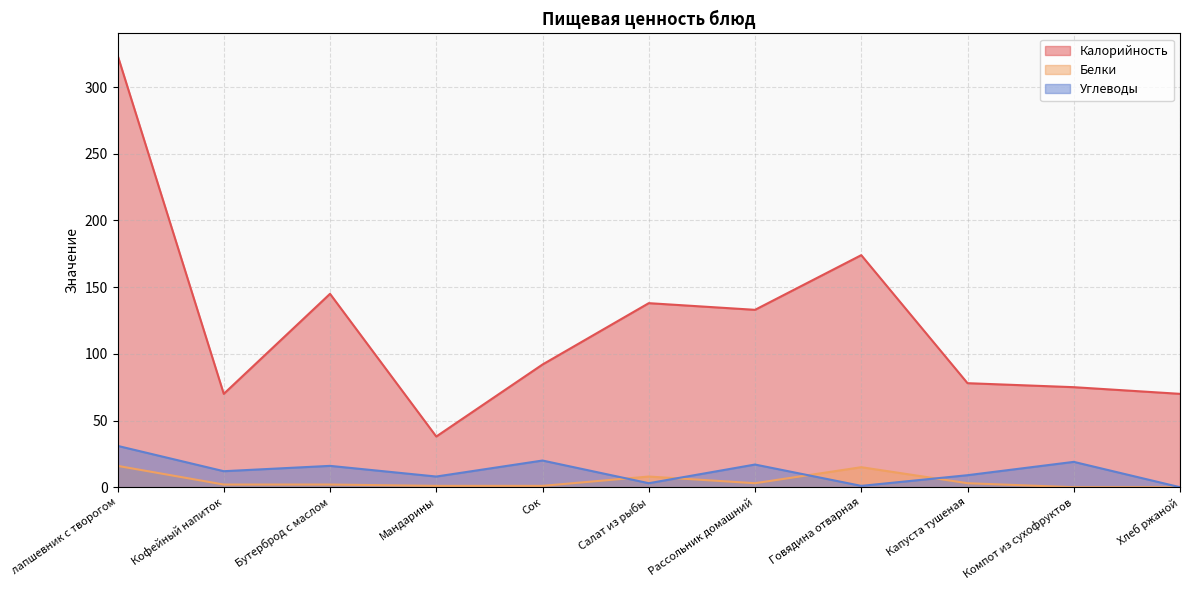

Does the chart have visible grid lines?

Yes